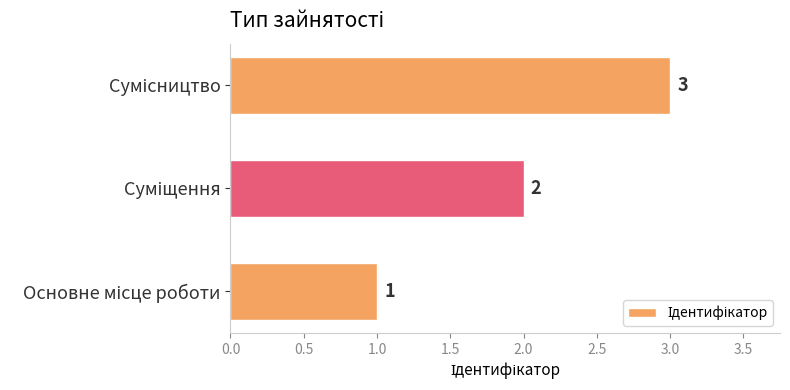

What is the maximum value shown in the chart?

3